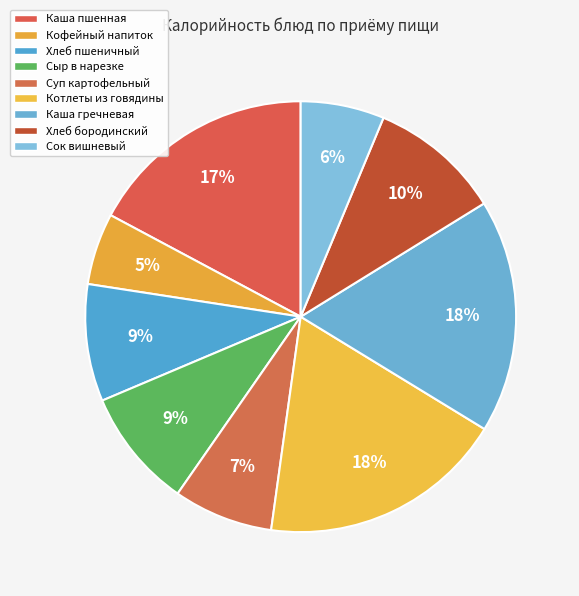

Count the number of slices in the pie.

9